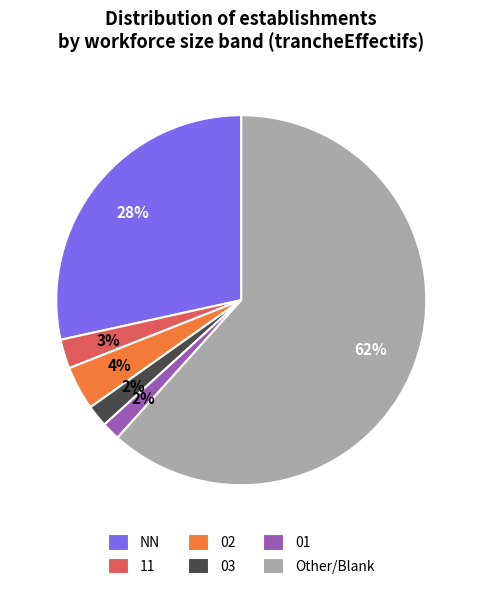

Is the sum of NN and Other/Blank greater than half?

Yes